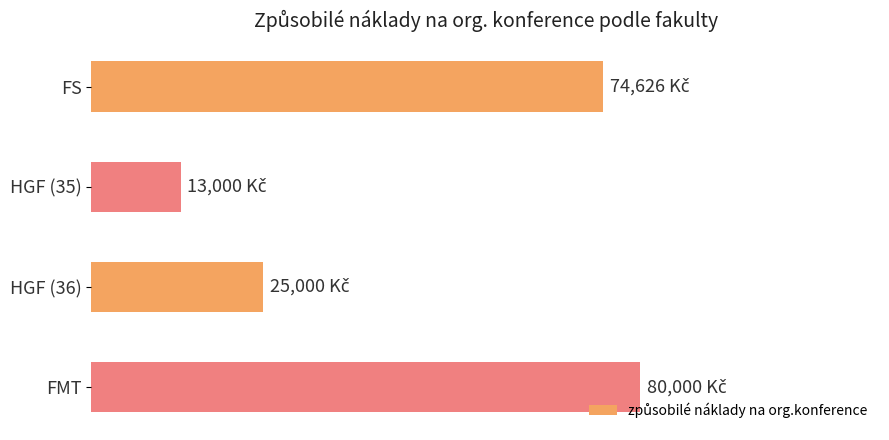

Does the chart contain any negative values?

No